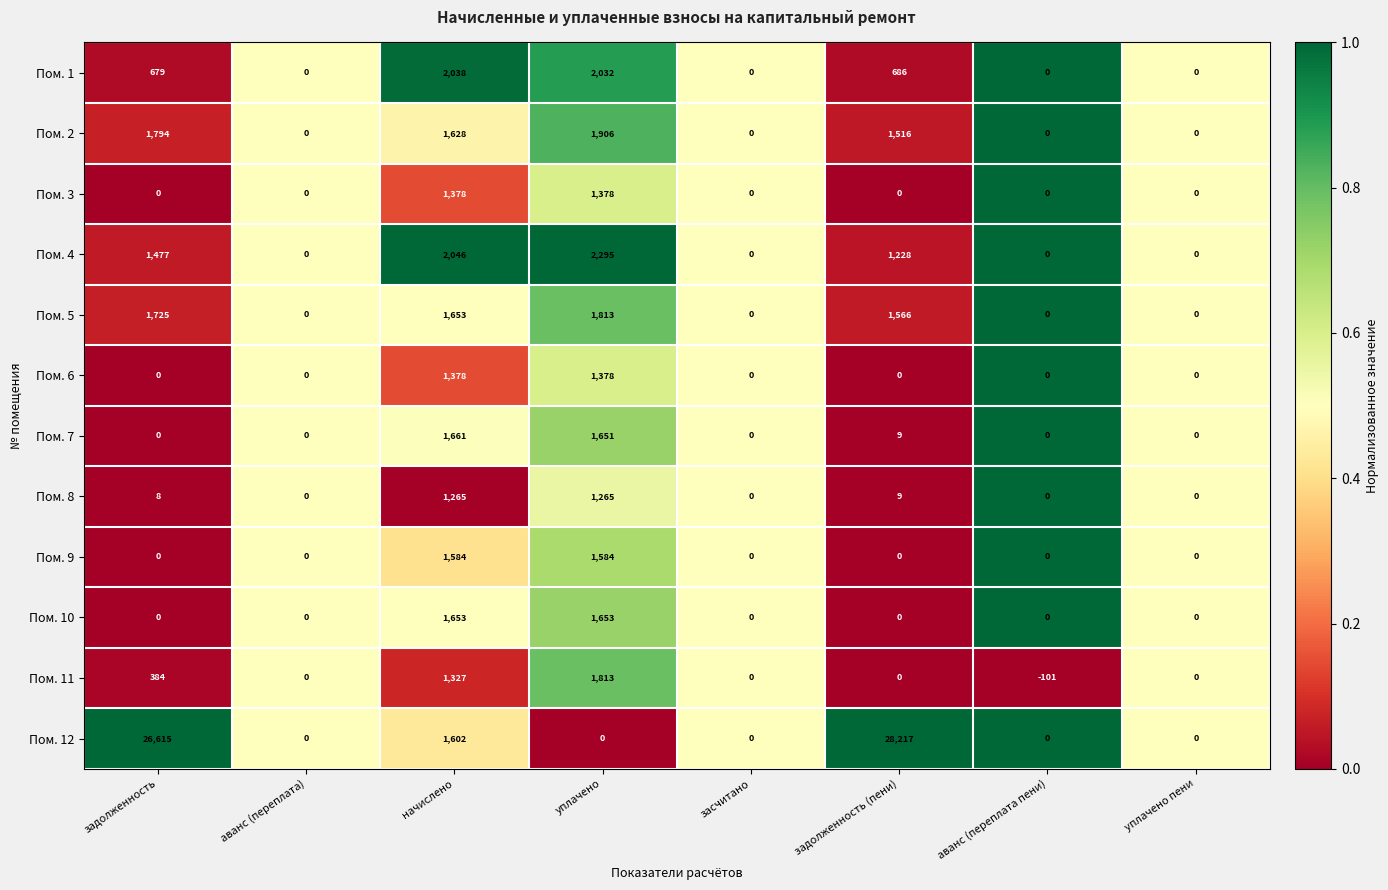

What is the sum of the Пом. 12 values at задолженность (пени) and засчитано?

28217